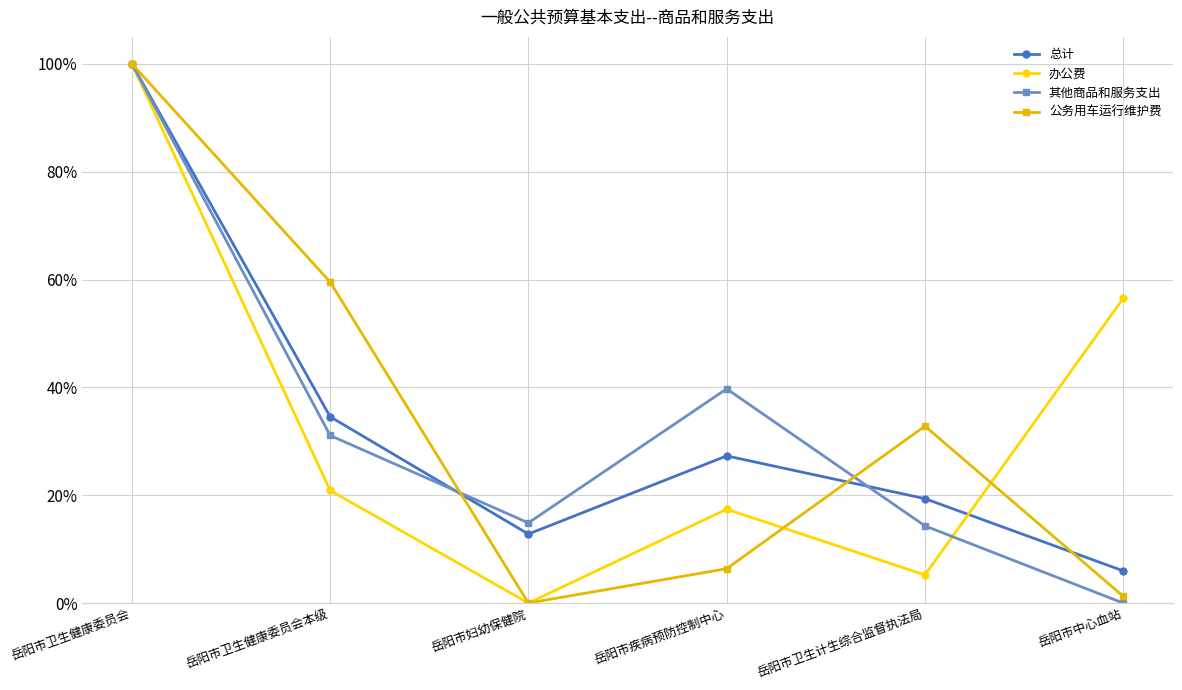

In 其他商品和服务支出, how many points are lower than both neighbors (excluding endpoints)?

1